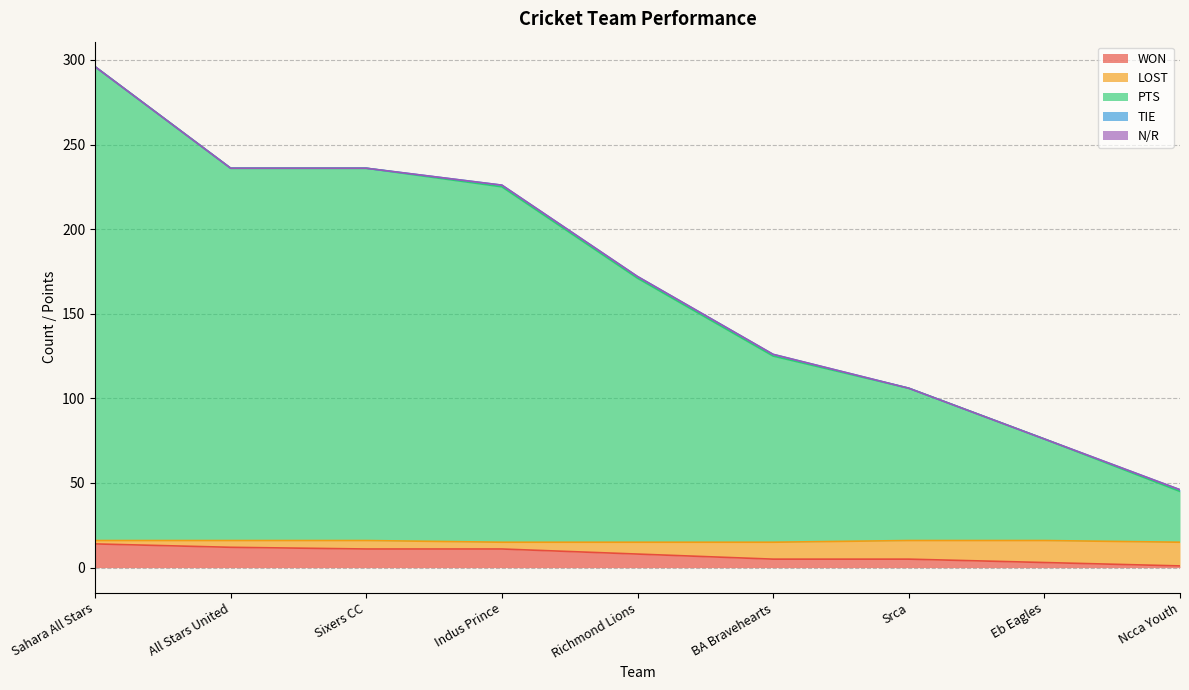

At which category is the sum across all series the highest?

Sahara All Stars